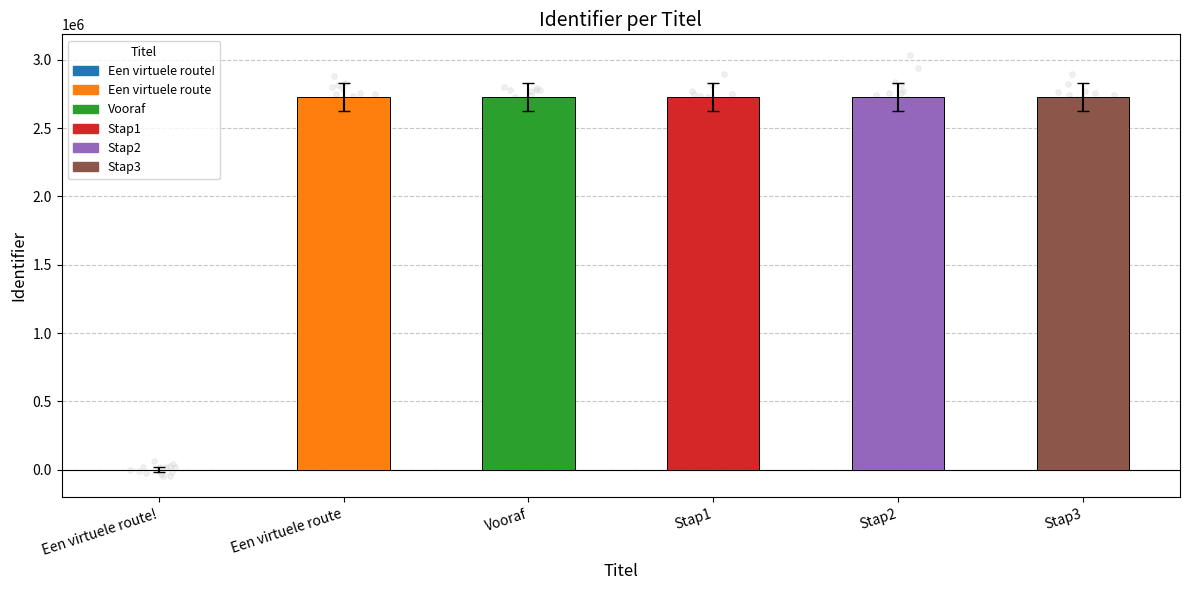

What is the change in value from Stap1 to Stap2?

+2